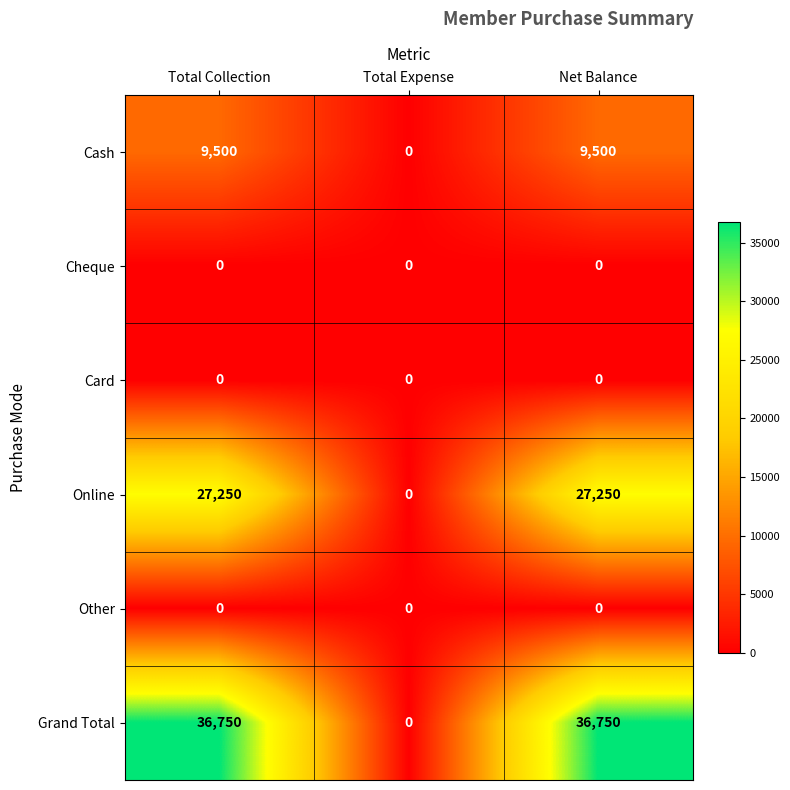

Count the number of categories in the chart.

3